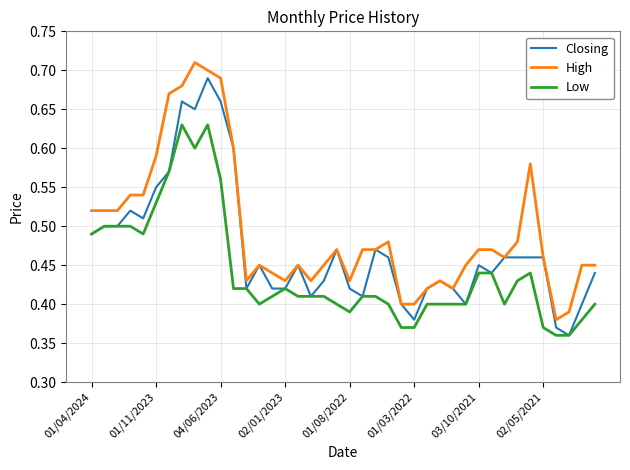

How many series are shown in this chart?

3